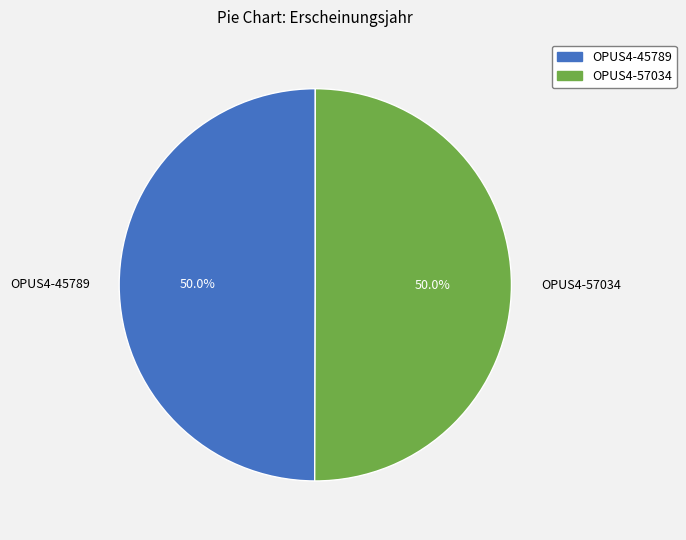

What is the ratio of the value at OPUS4-45789 to the value at OPUS4-57034?

1.0